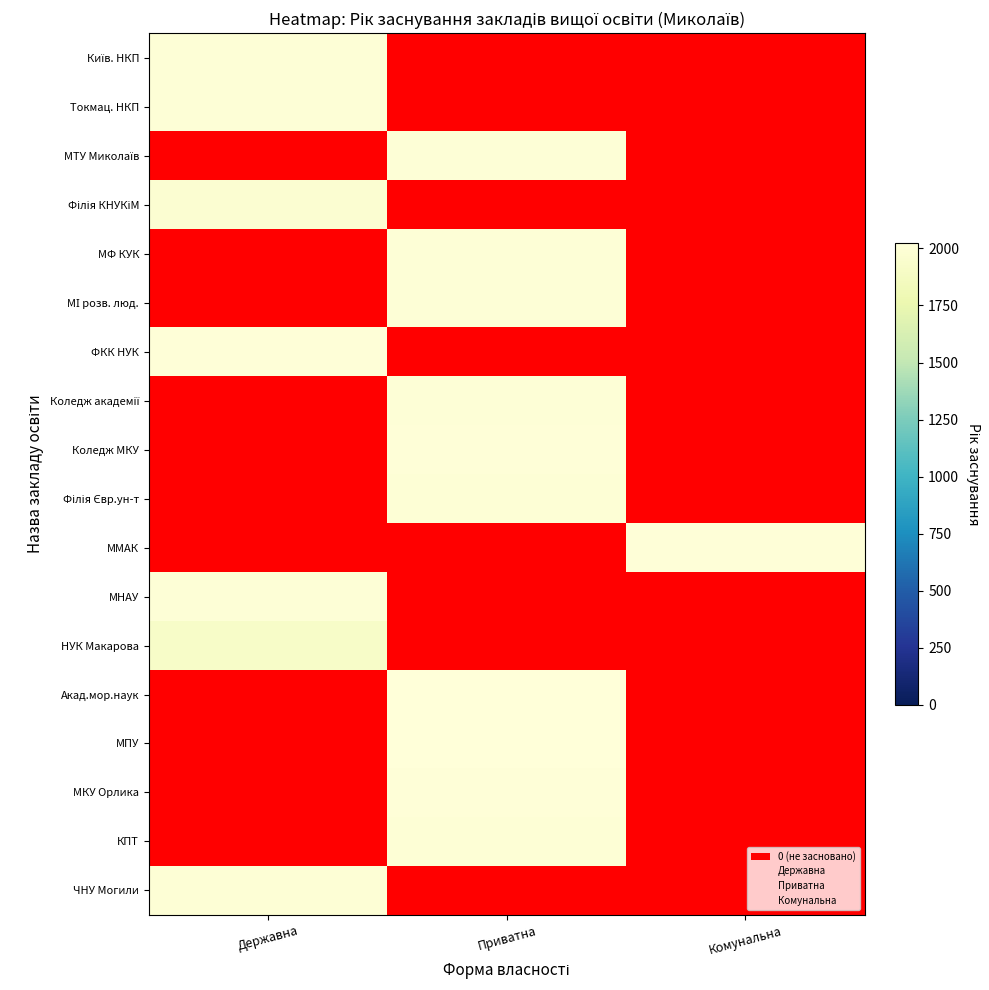

At which category does the chart reach its minimum across all series?

Приватна